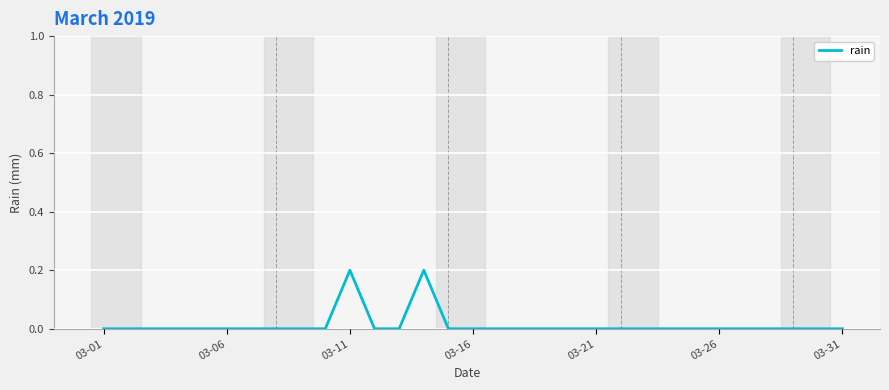

What is the value of the 14th point from the left?

0.2